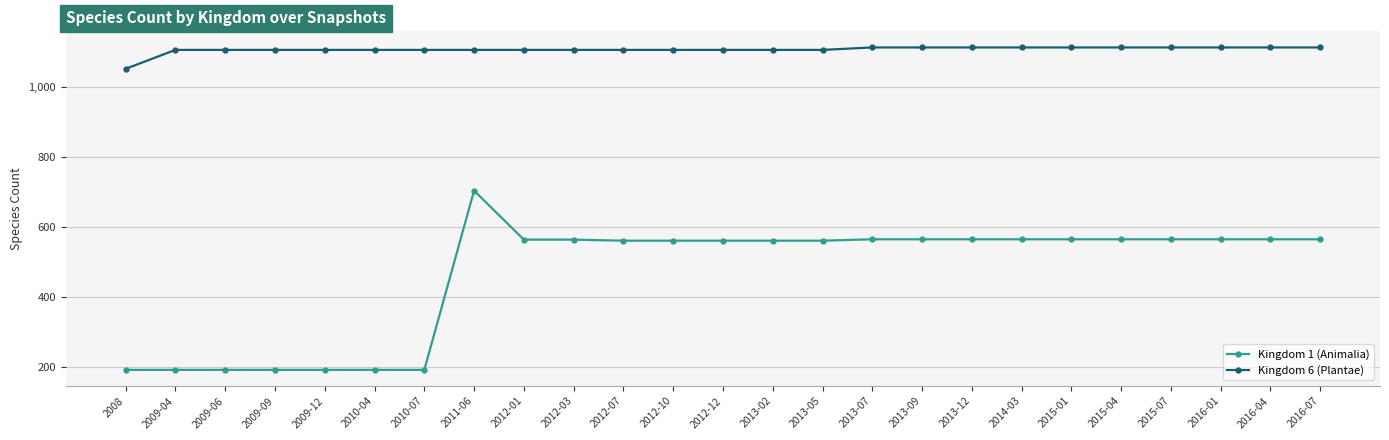

What is the spread (max minus min) of values at 2016-04?

548